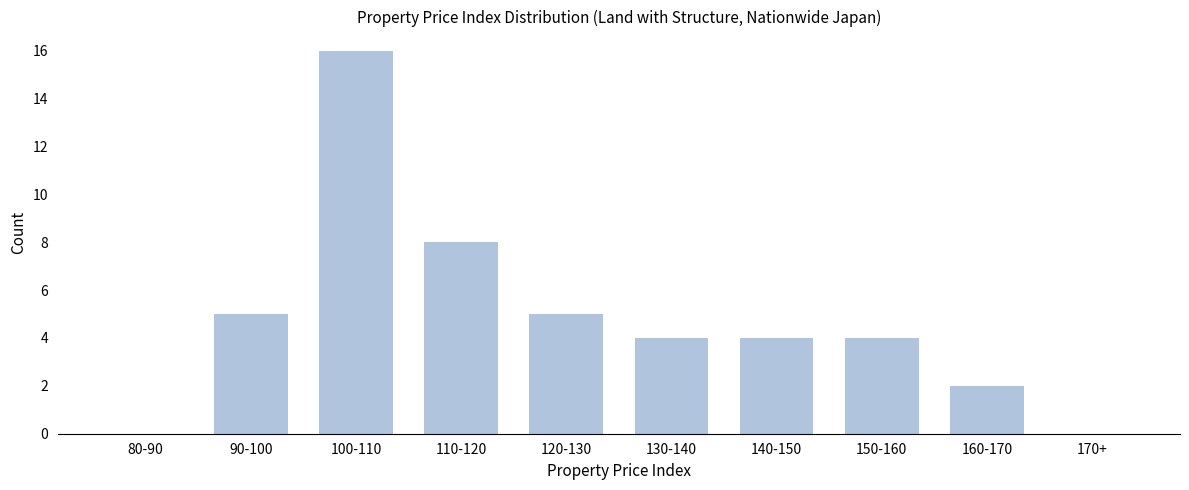

Reading left to right, transcribe all the data shown in this chart.

80-90=0	90-100=5	100-110=16	110-120=8	120-130=5	130-140=4	140-150=4	150-160=4	160-170=2	170+=0